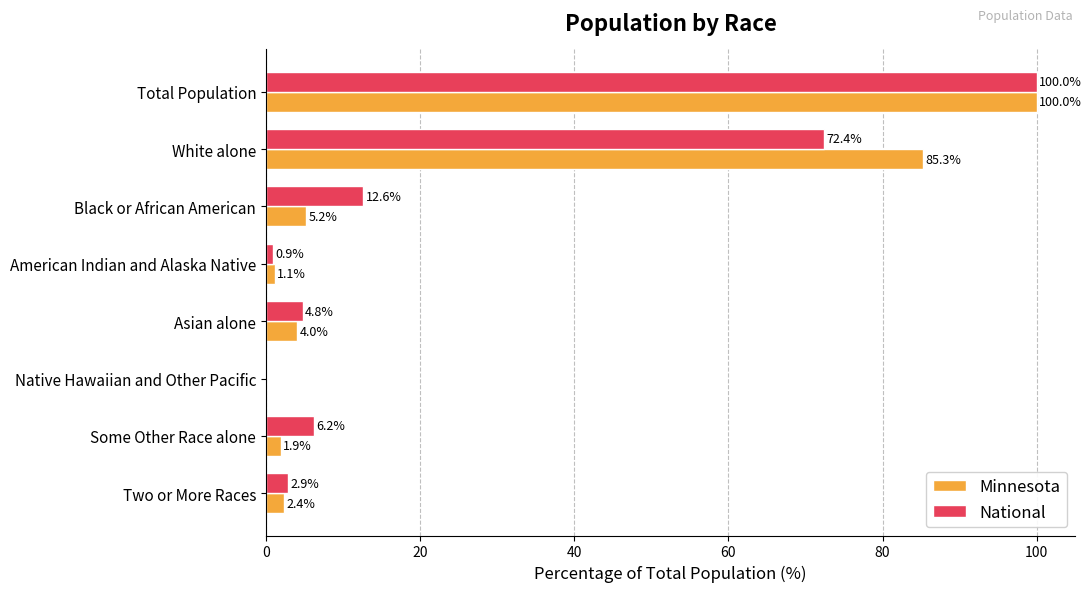

How many distinct data groups are displayed?

2